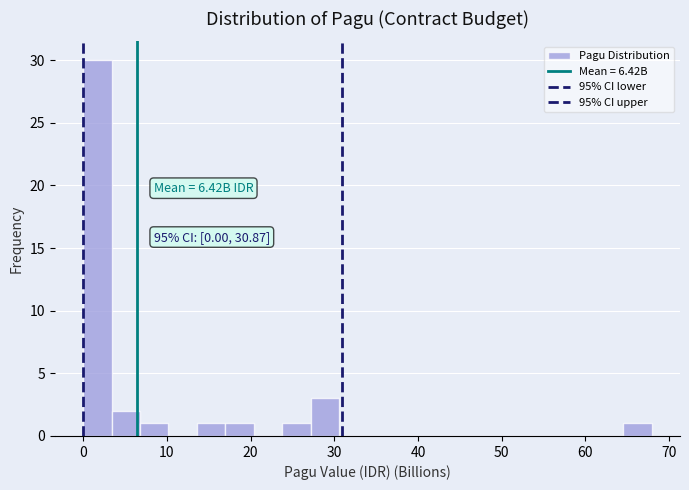

Around what value on the x-axis is the tallest bar? Give the approximate position of its centre, as read against the axis.

2